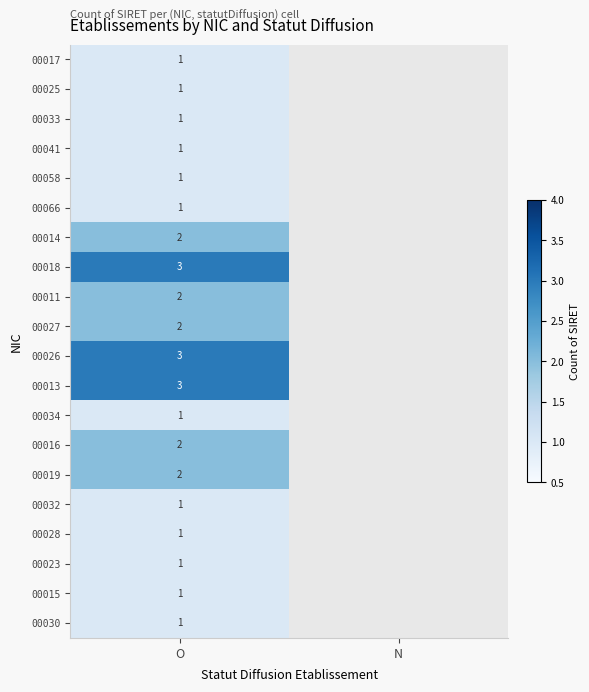

What is the total value across all series at O?

31